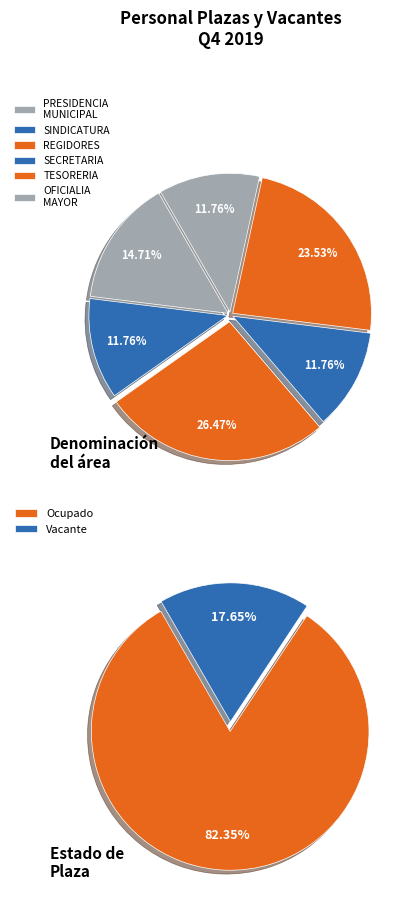

Is Eventual the majority of the pie?

No